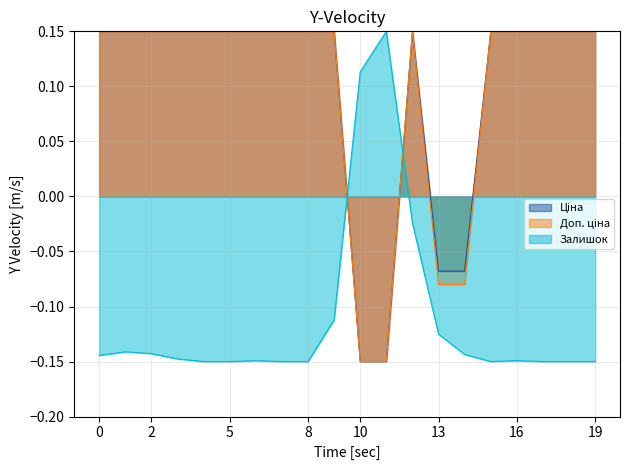

What is the value of the Доп. ціна point at the 12th from the left?

-0.1